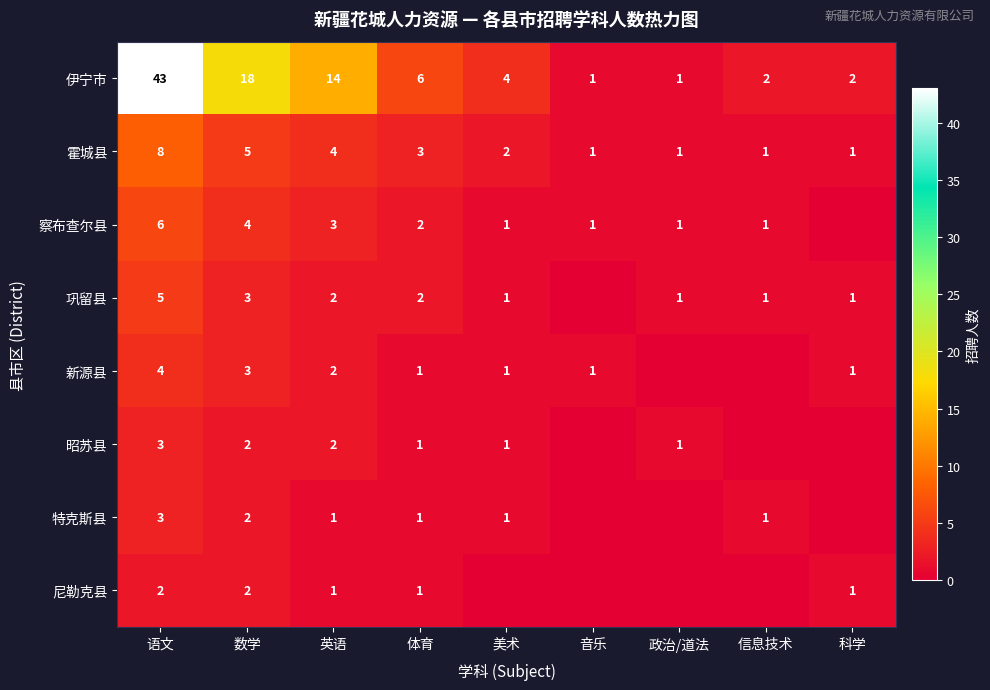

Is the value of 特克斯县 at 体育 greater than the value of 昭苏县 at 语文?

No